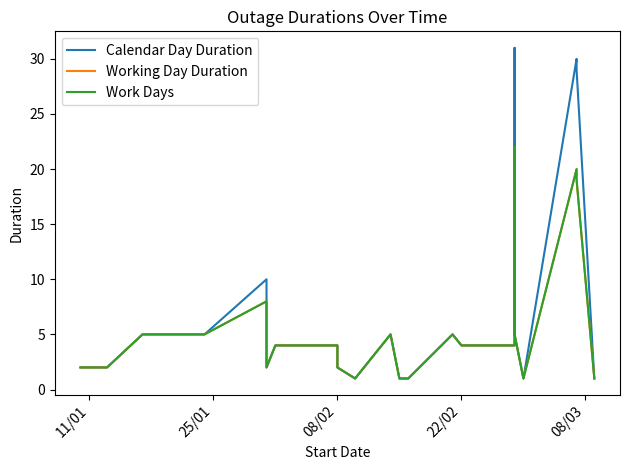

How many distinct data groups are displayed?

3